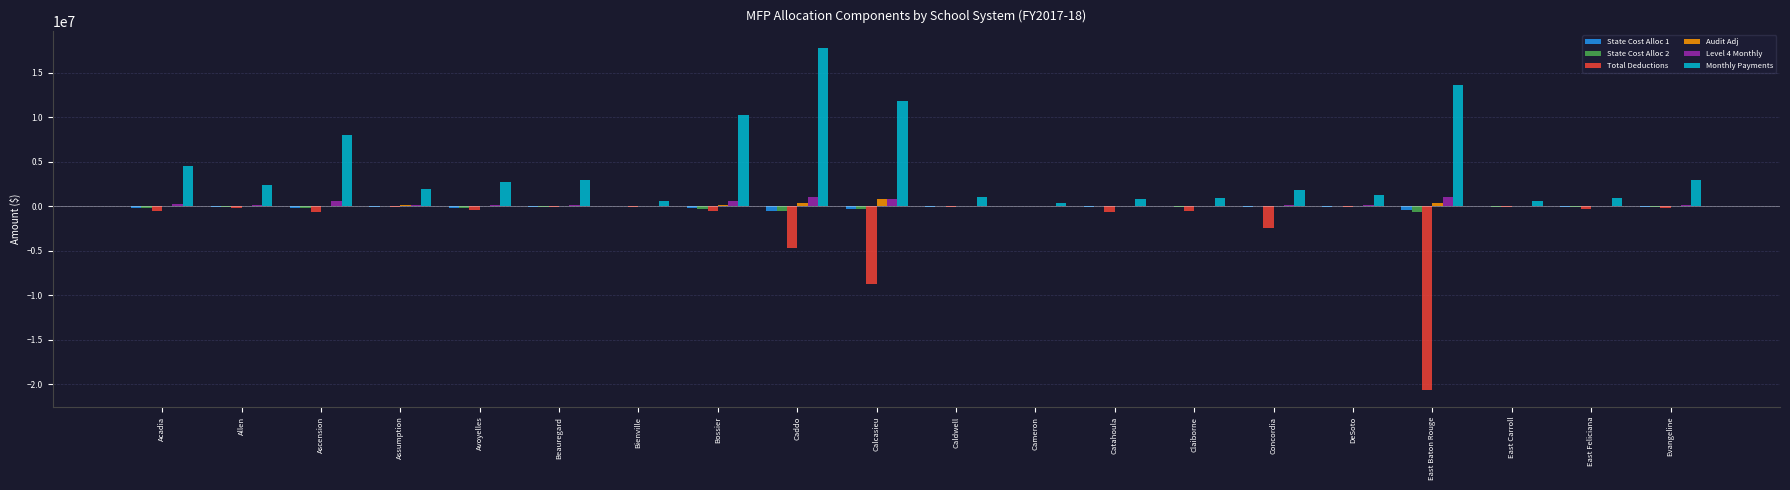

What is the maximum value shown in the chart?

17723345